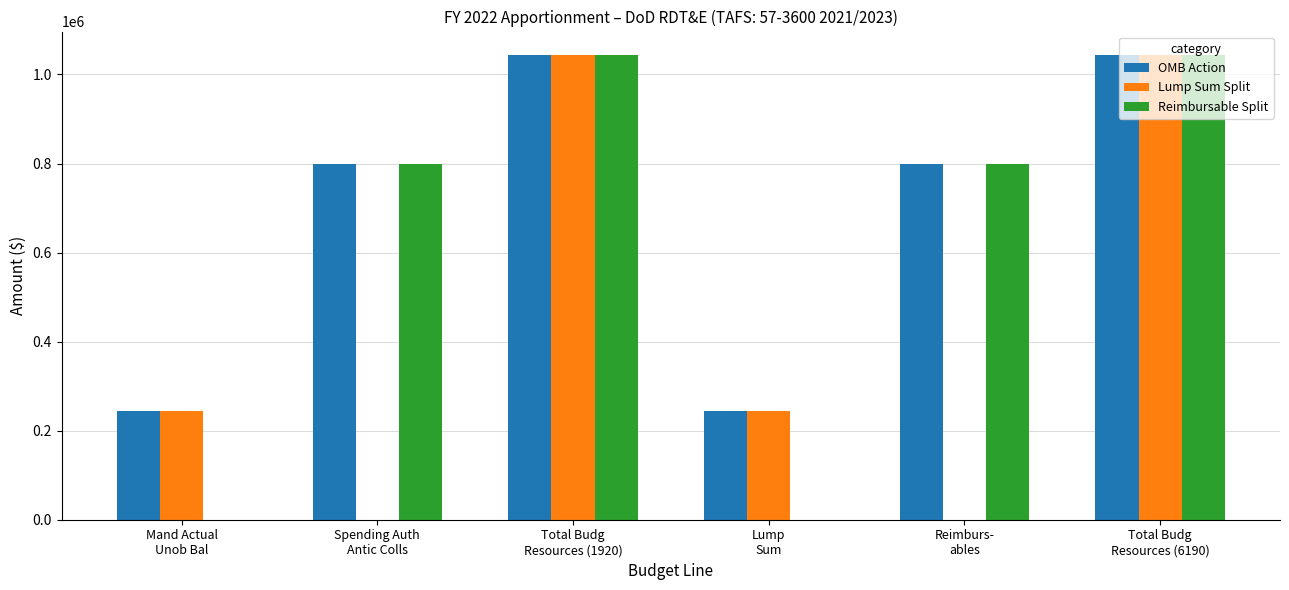

Which series has the largest total across all categories?

OMB Action